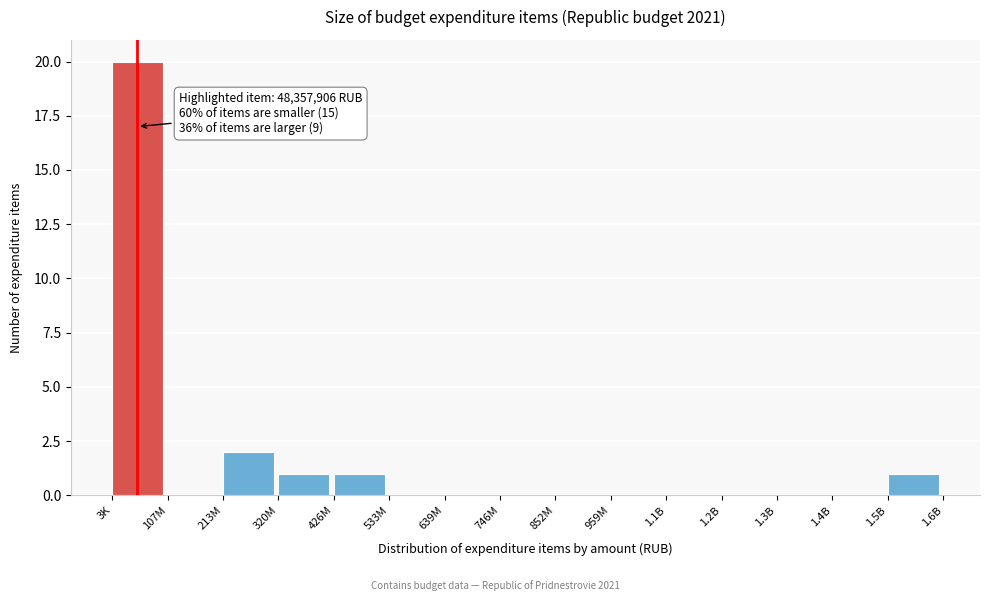

Reading right to left, what are all the values shown in this chart?

1.5B=1	1.4B=0	1.3B=0	1.2B=0	1.1B=0	959M=0	852M=0	746M=0	639M=0	533M=0	426M=1	320M=1	213M=2	107M=0	3K=20